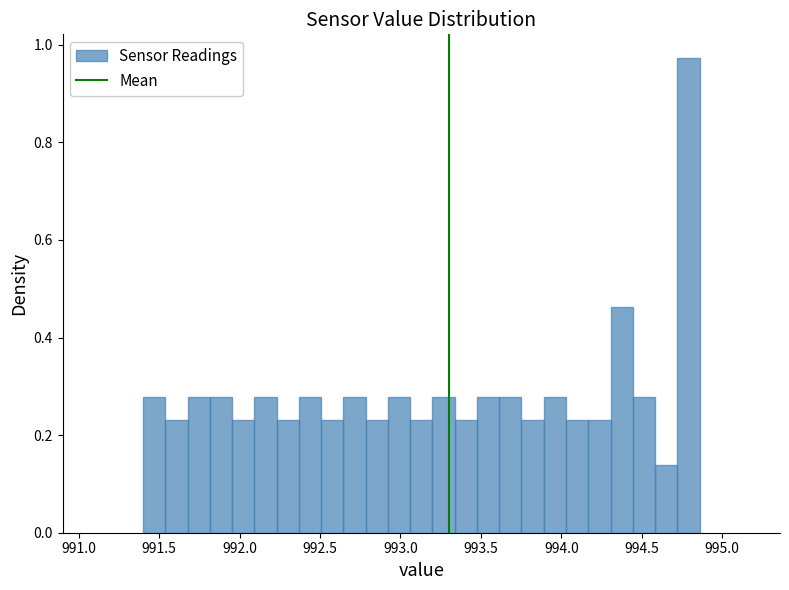

Around what value on the x-axis is the tallest bar? Give the approximate position of its centre, as read against the axis.

994.80